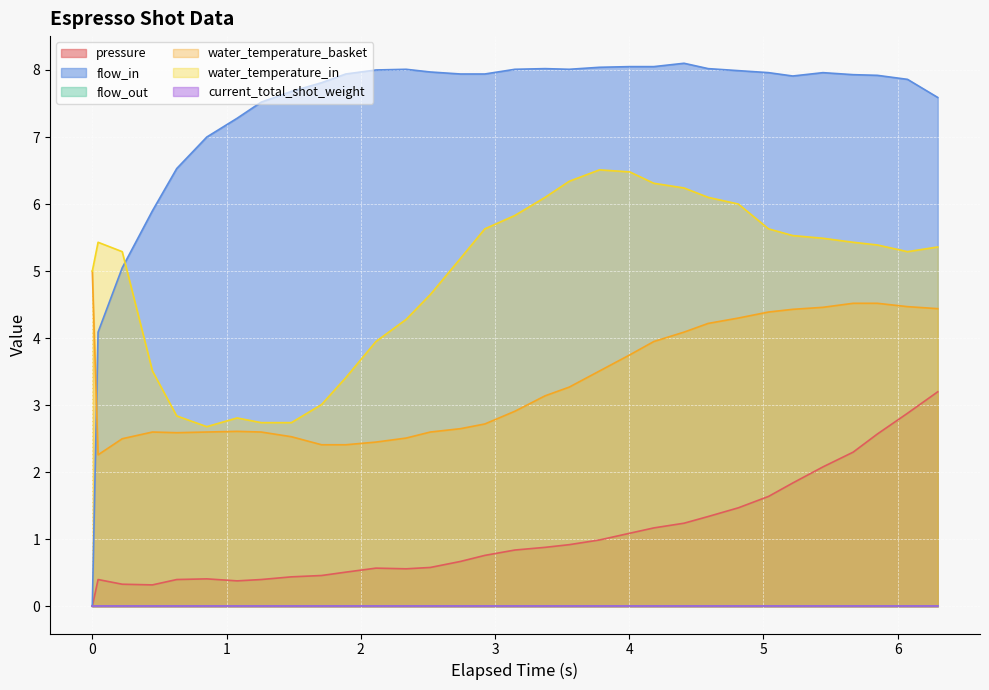

How many interior local valleys does the water_temperature_in series have?

2